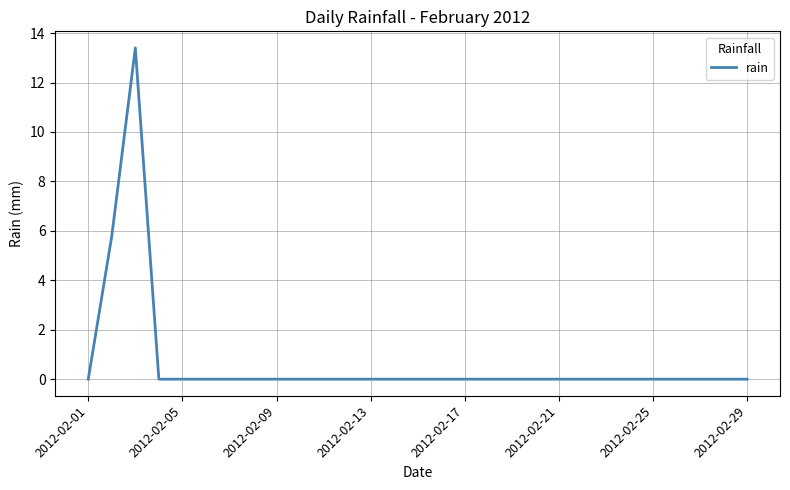

Does the chart display data point markers on the line(s)?

No